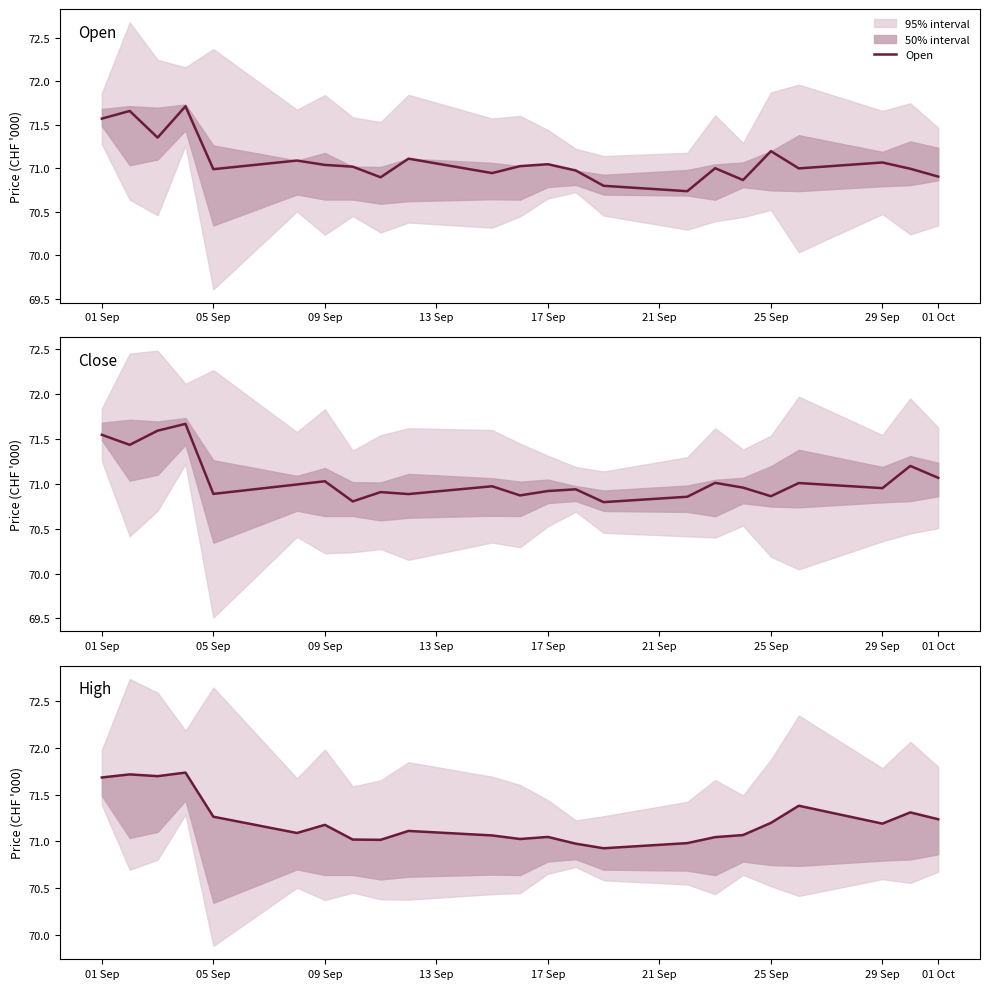

The Open series shows 104.7 at 29 Sep. True or false?

False